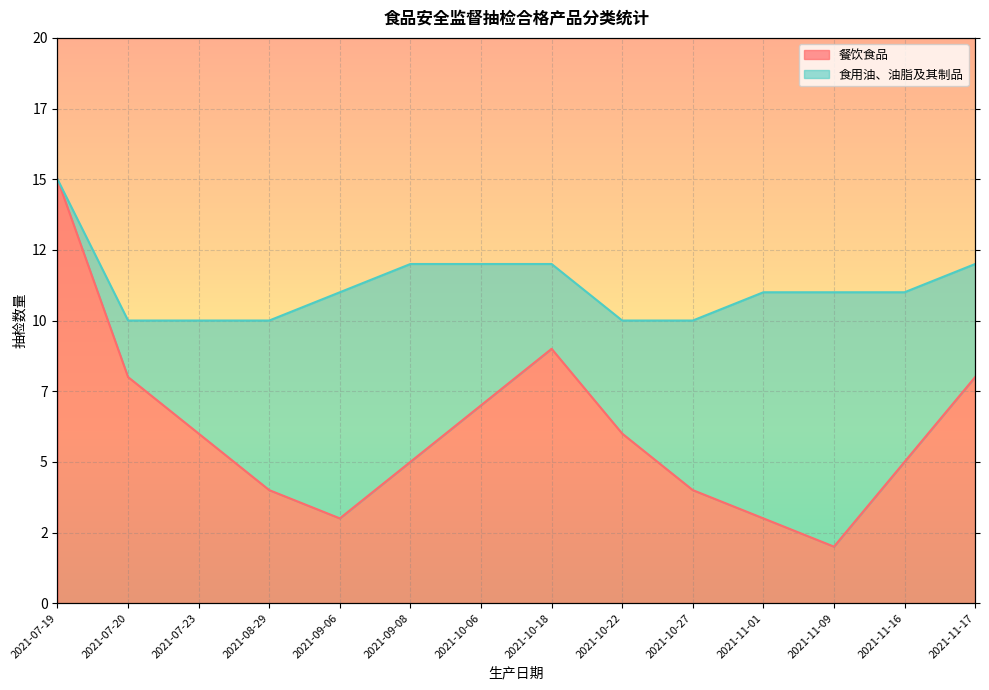

How many data points are less than 6?

7